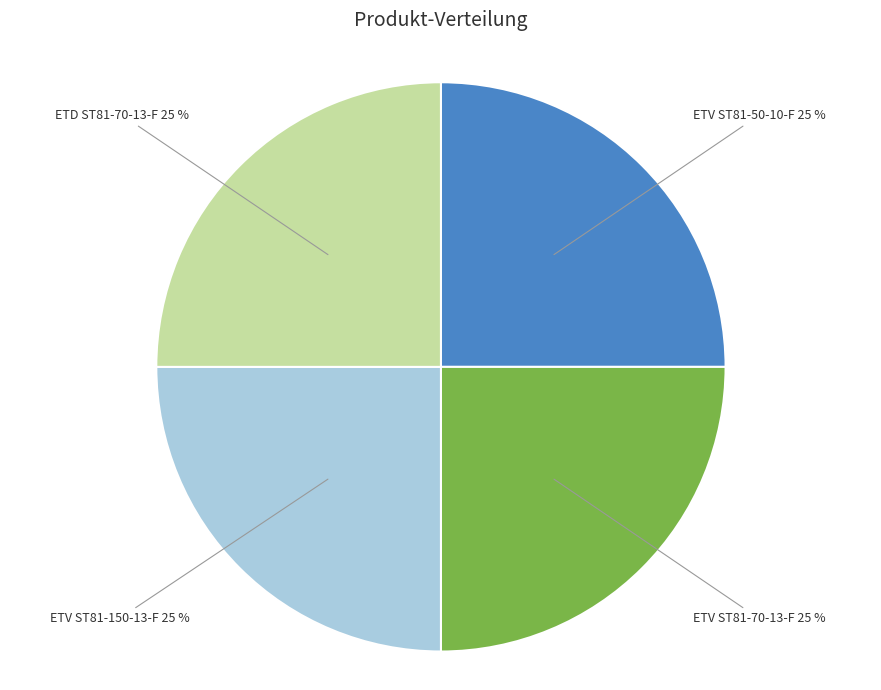

Is there a majority slice in this chart?

No